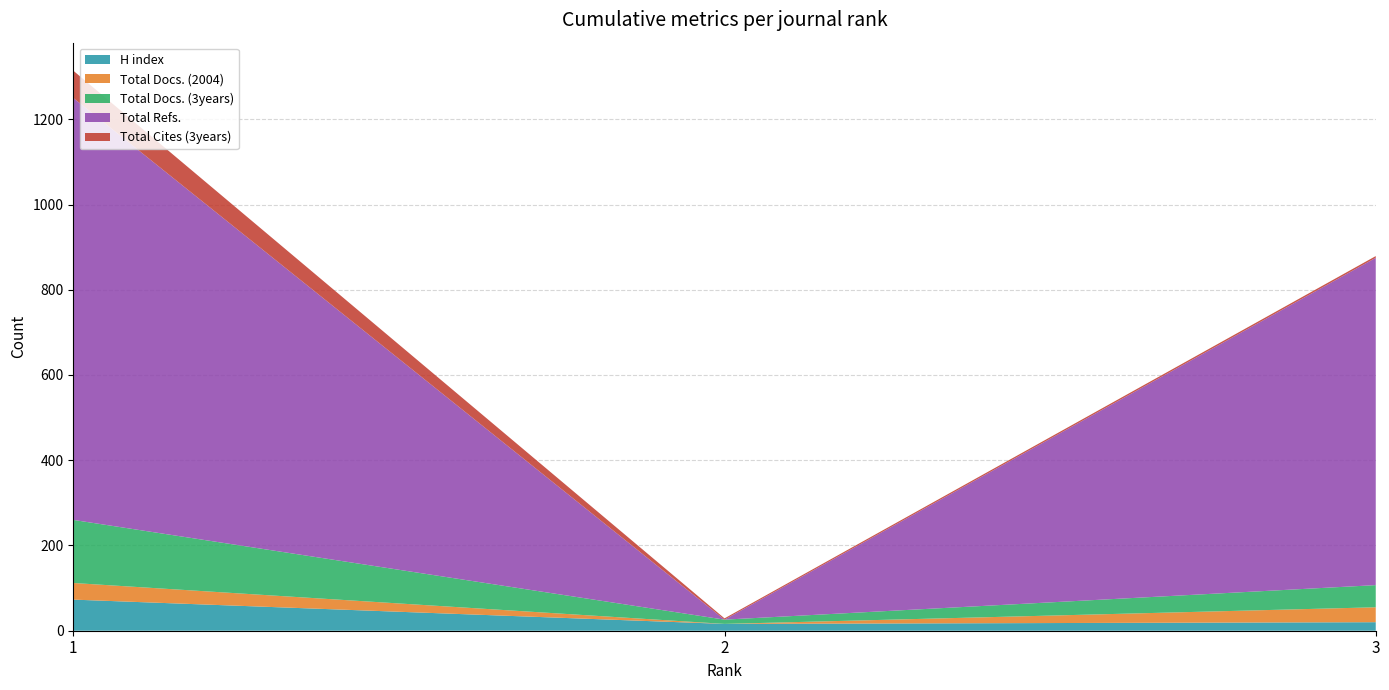

Reading left to right, extract all data points from this chart.

H index: 1=73	2=16	3=20
Total Docs. (2004): 1=39	2=0	3=35
Total Docs. (3years): 1=148	2=10	3=52
Total Refs.: 1=990	2=0	3=768
Total Cites (3years): 1=64	2=3	3=4